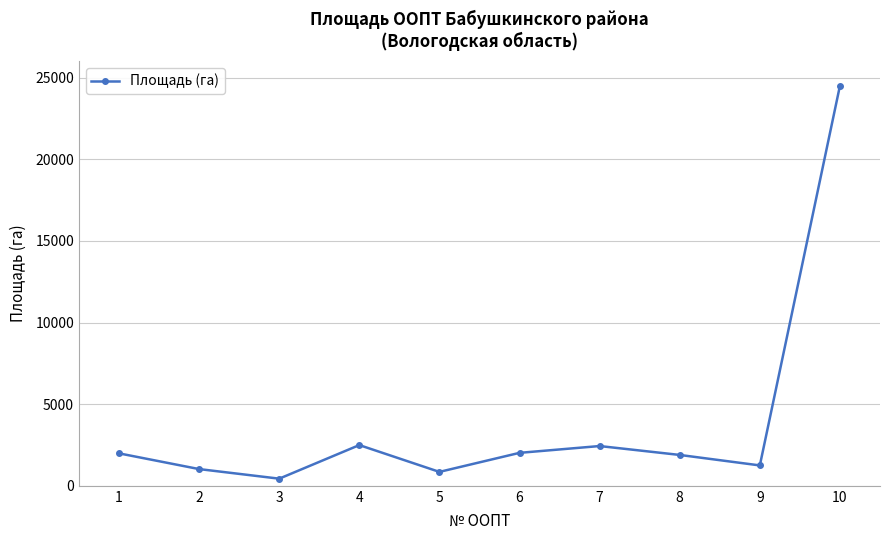

True or false: the data shows 2055.9 at 9.

False